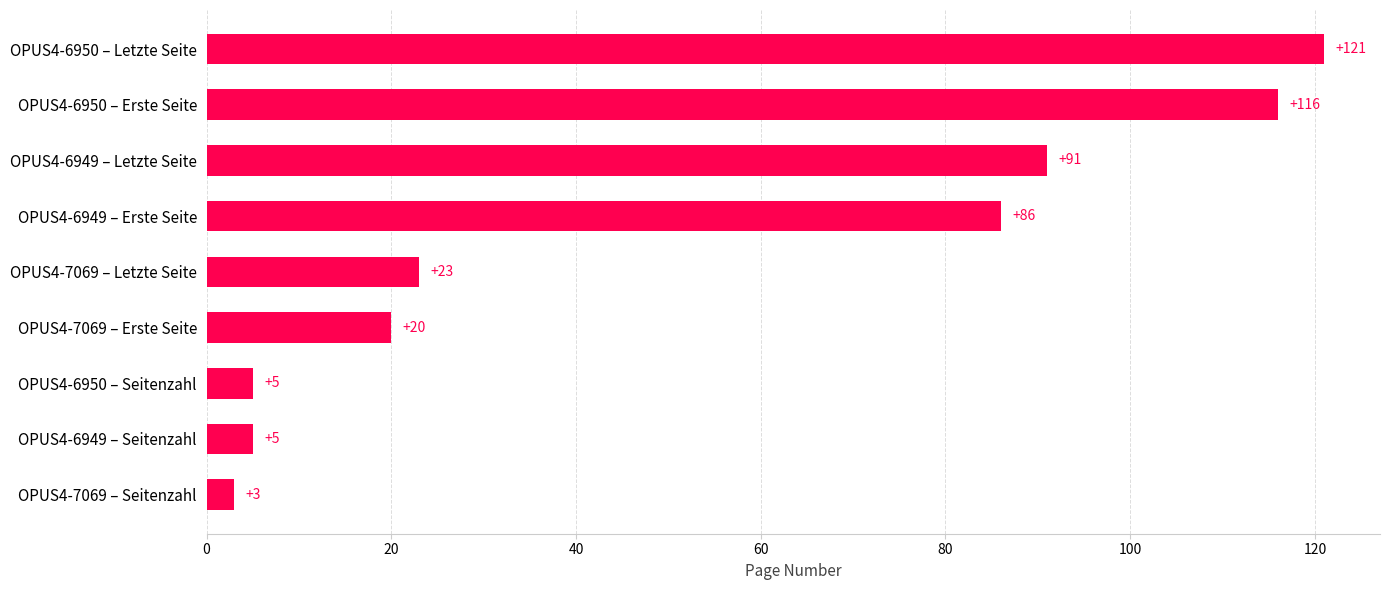

Are the bars grouped side by side (vs. stacked)?

No